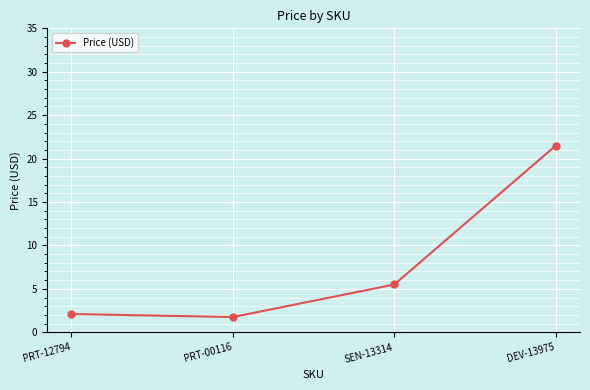

What is the ratio of the value at DEV-13975 to the value at SEN-13314?

3.9